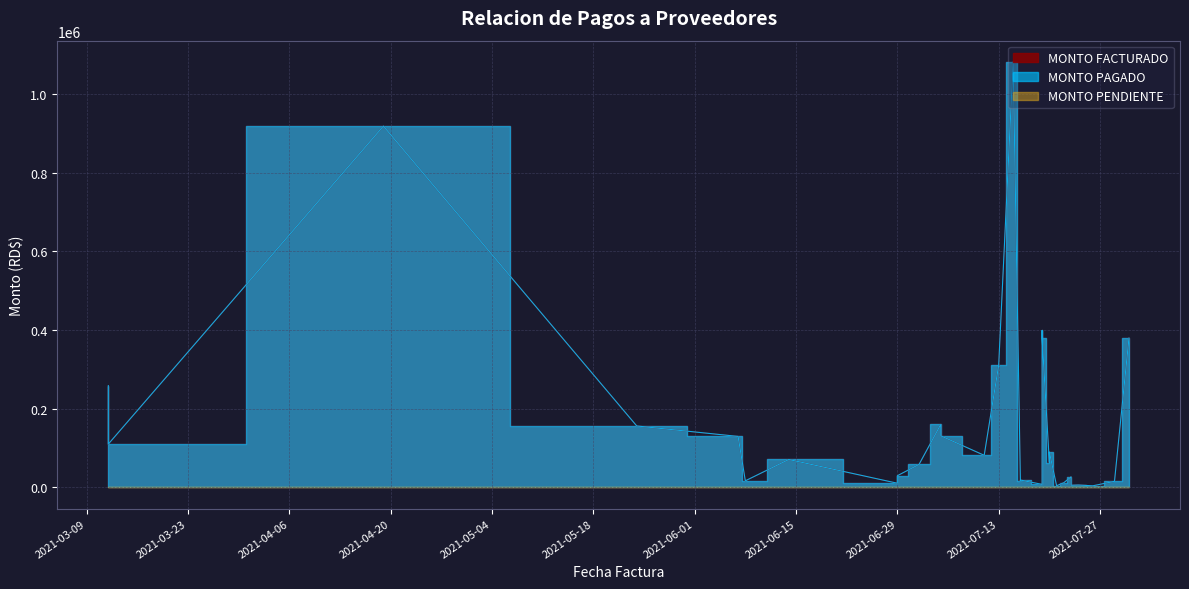

Does the chart display data point markers on the line(s)?

No